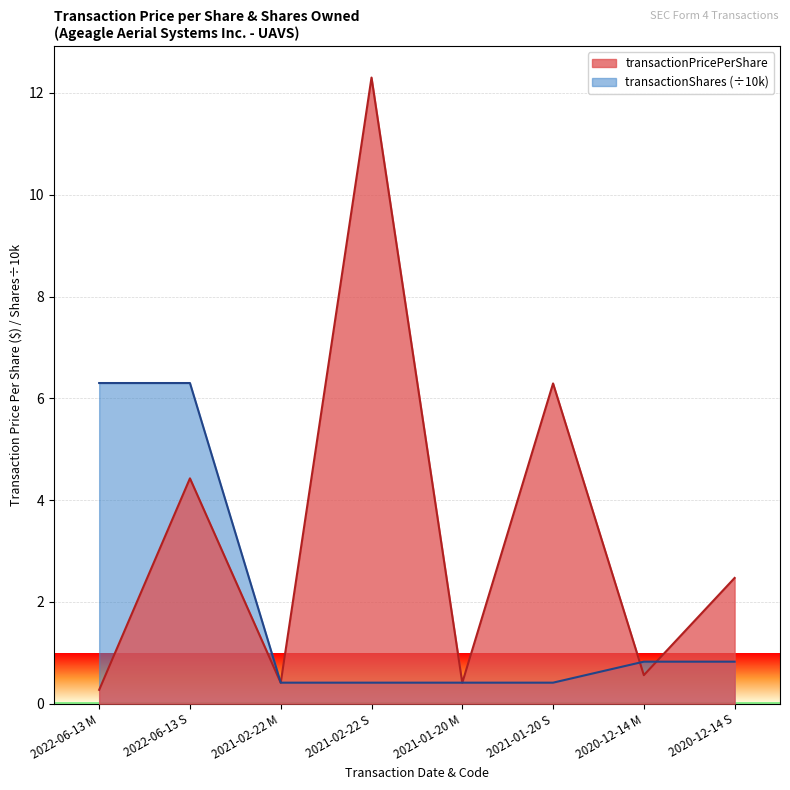

The value of transactionPricePerShare at 2020-12-14 S is 1.0. True or false?

False